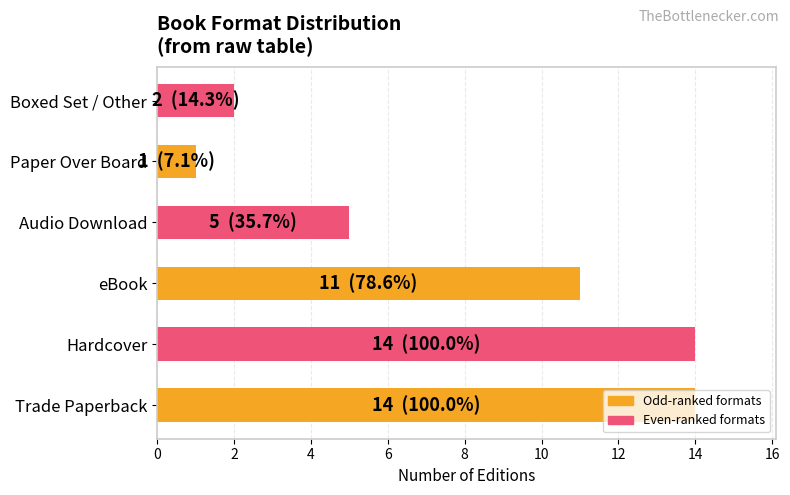

The chart shows a value of 11 at eBook. True or false?

True